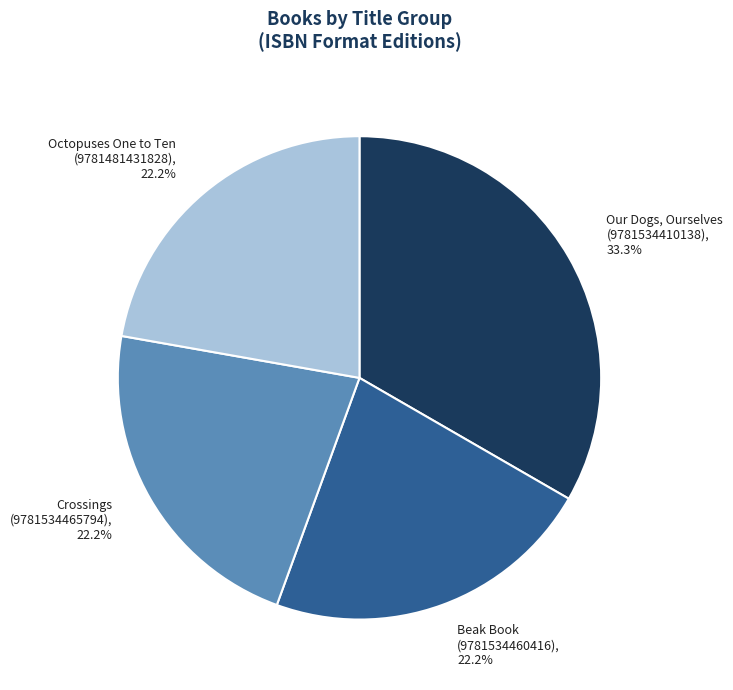

Does any single category account for the majority?

No